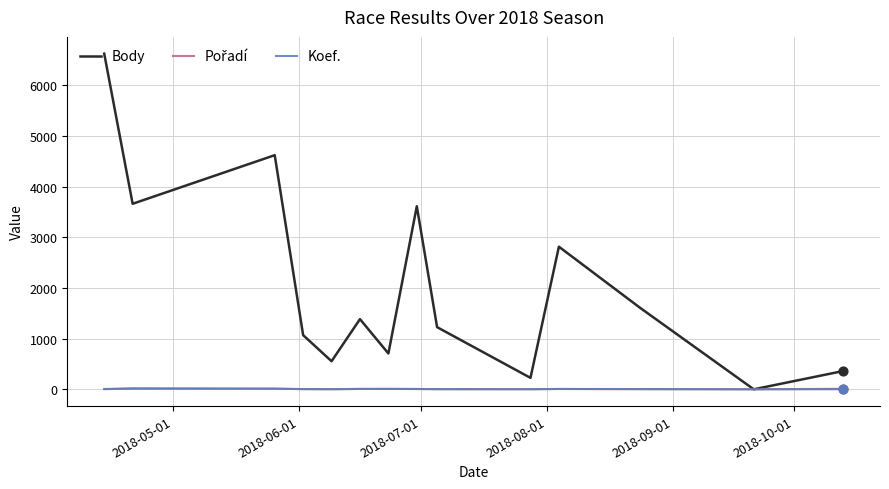

Which series has the largest range (max minus min)?

Body